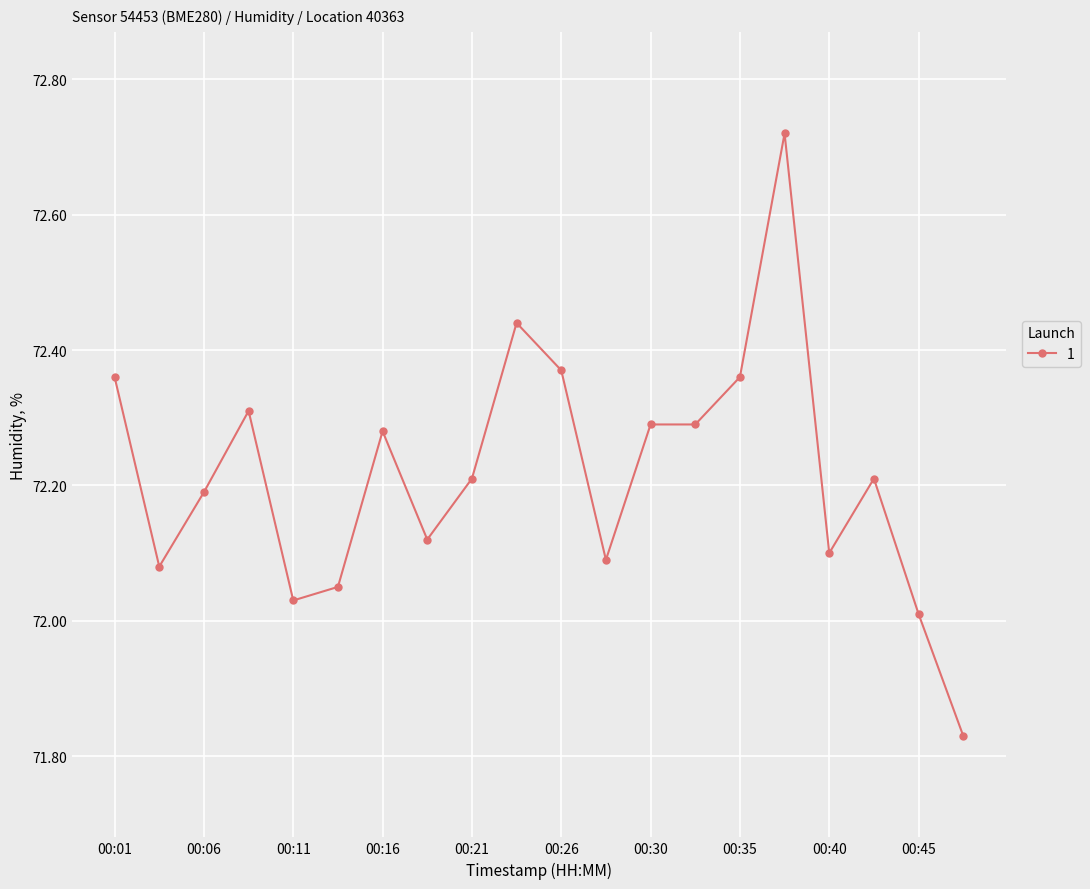

What is the average value?

72.2